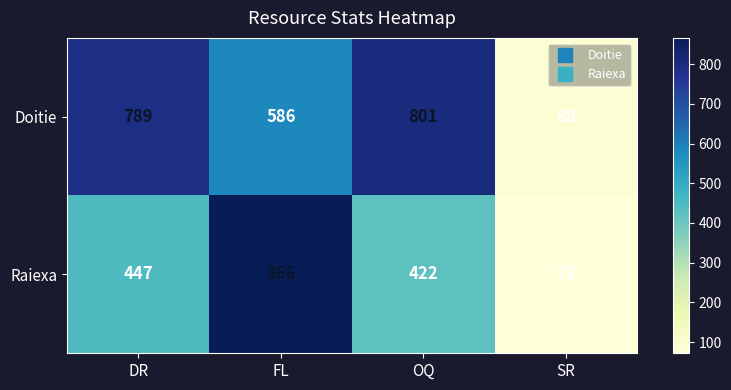

What is the maximum value shown in the chart?

866